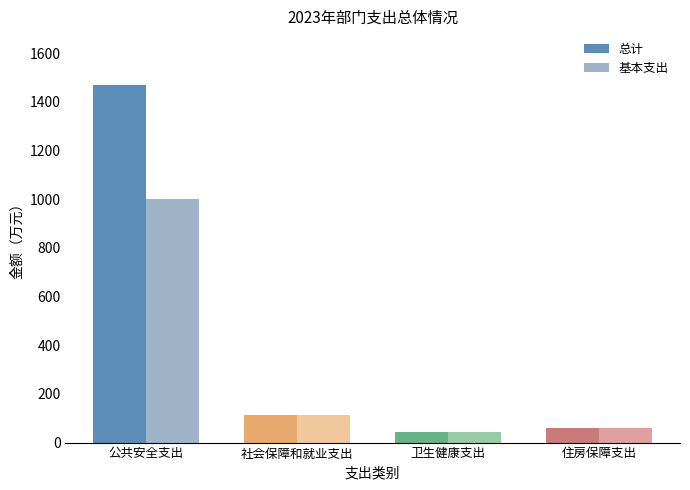

Which category has the highest value in the 总计 series?

公共安全支出